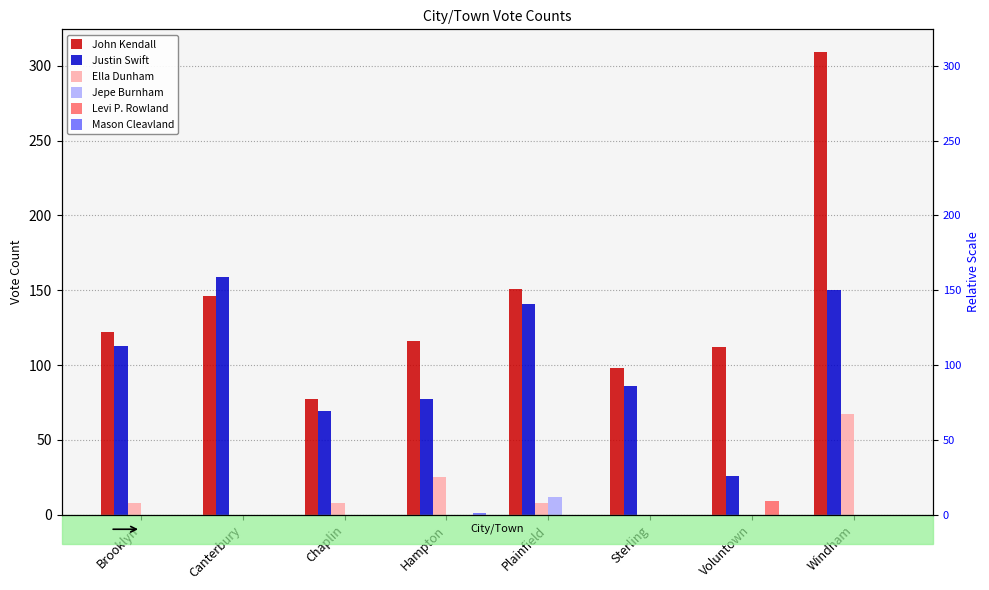

How many values in Ella Dunham are above zero?

5